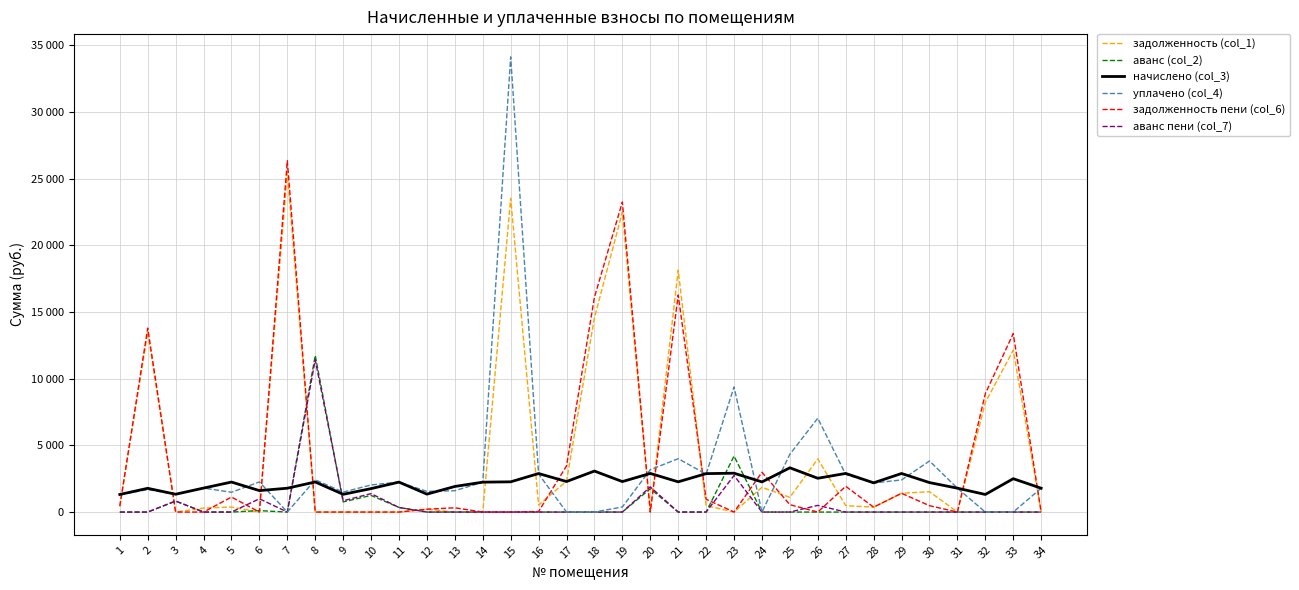

The value of уплачено (col_4) at 18 is -14144.1. True or false?

False